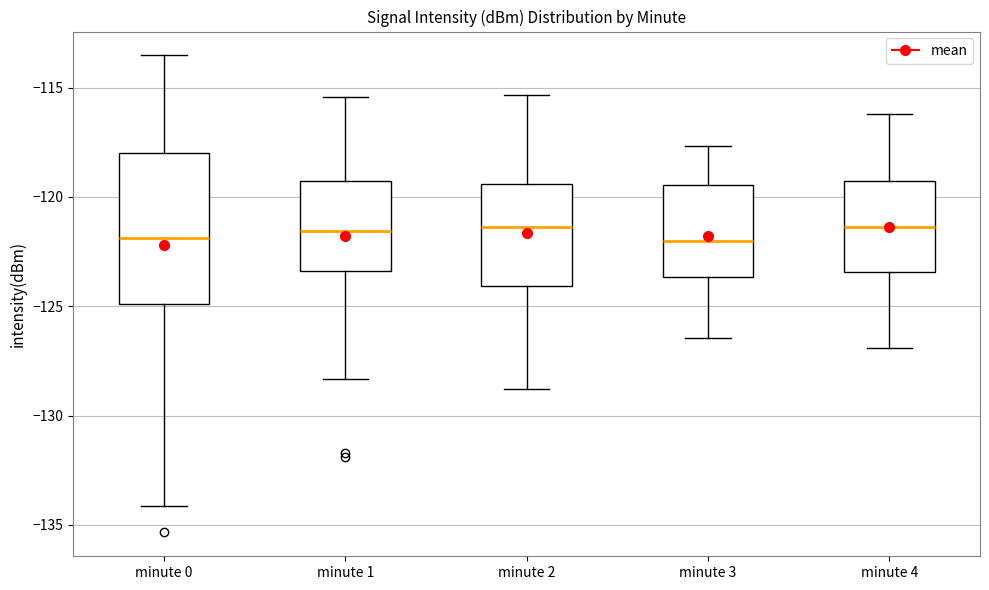

Where is the upper edge of the box for minute 1 on the y-axis? The values are not printed on the chart, so give them approximately, as read against the axis.

-119.5